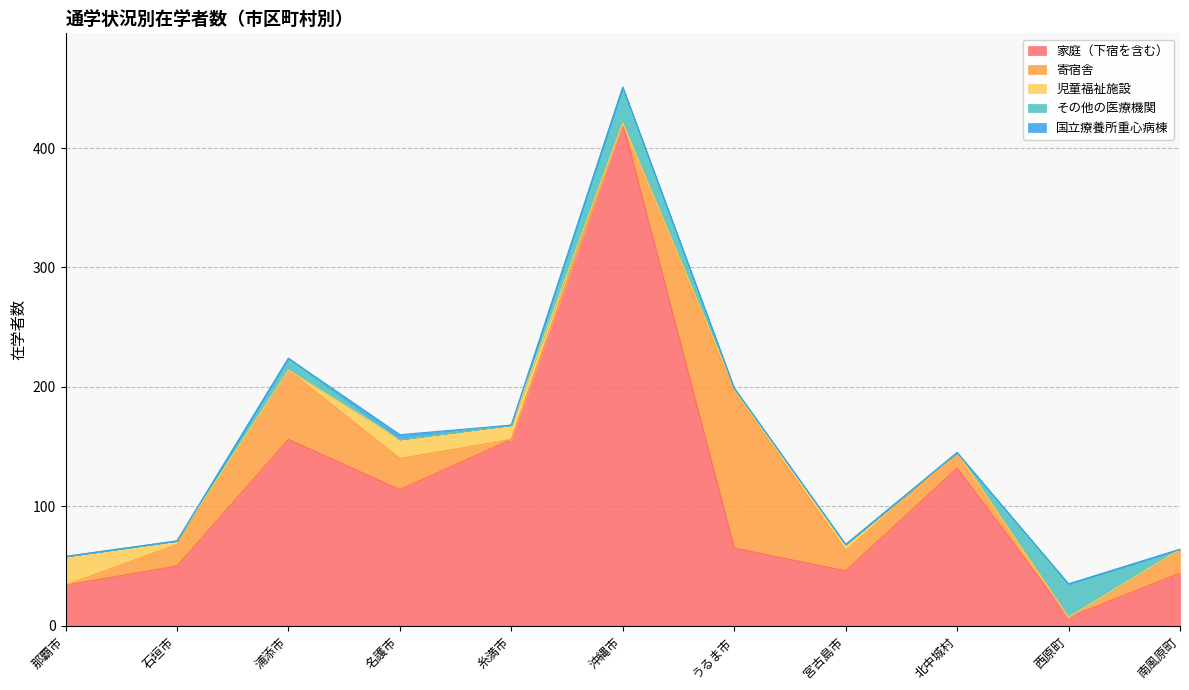

How many data points does each series have?

11